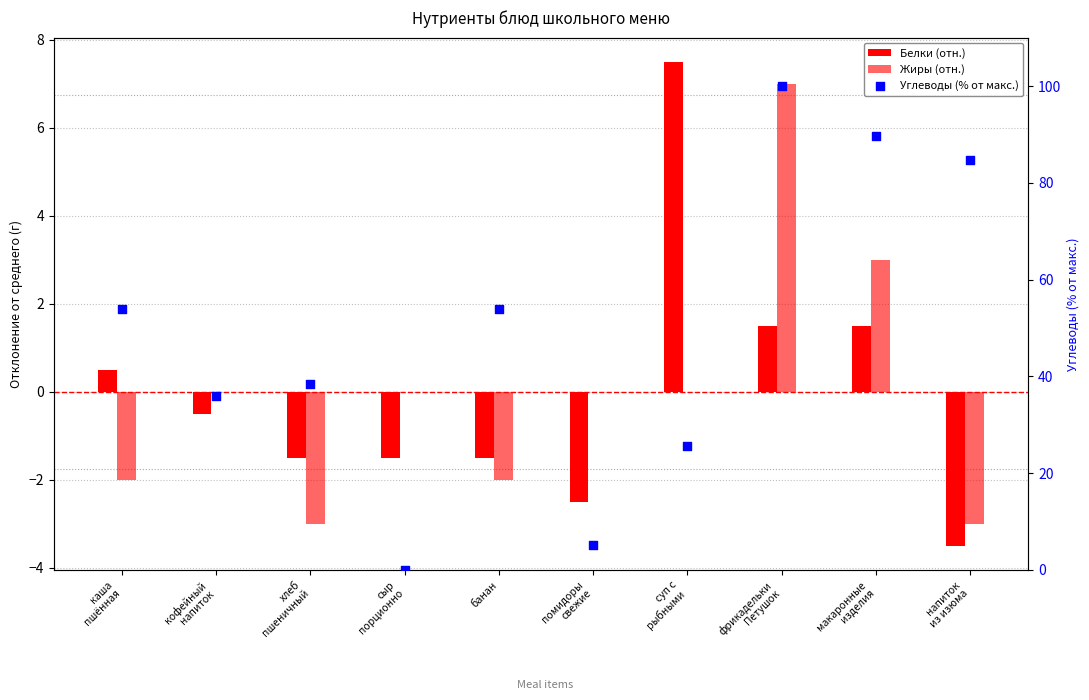

What is the total value across all series at сыр
порционно?

-1.5